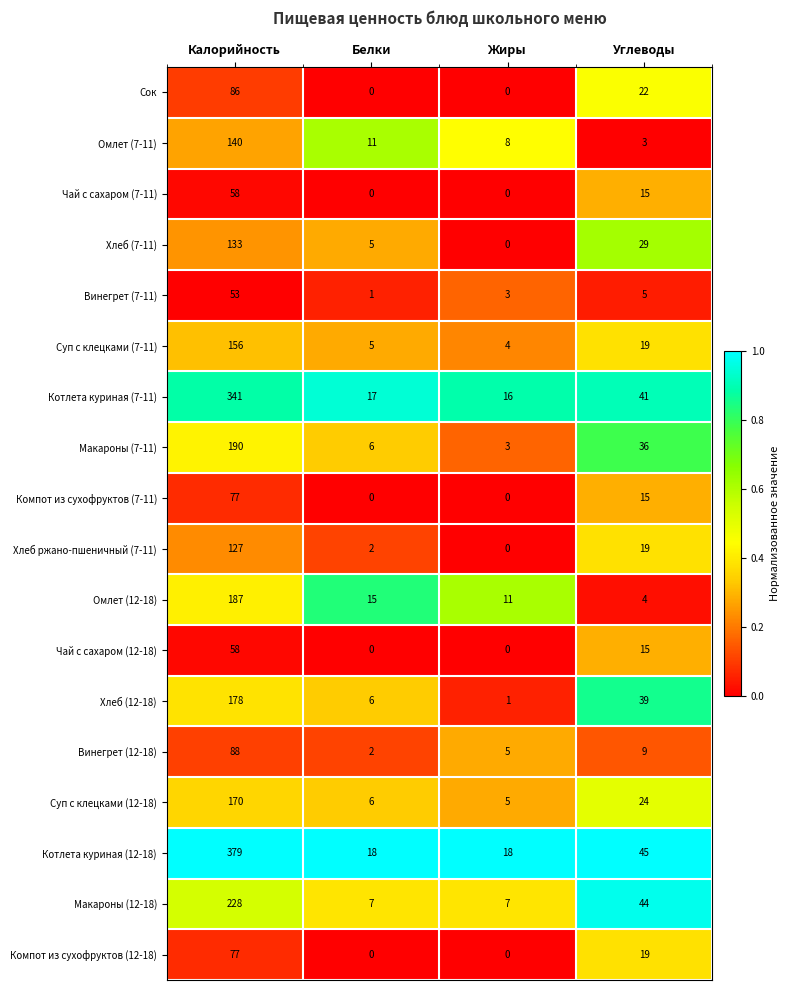

At which category is the sum across all series the highest?

Калорийность